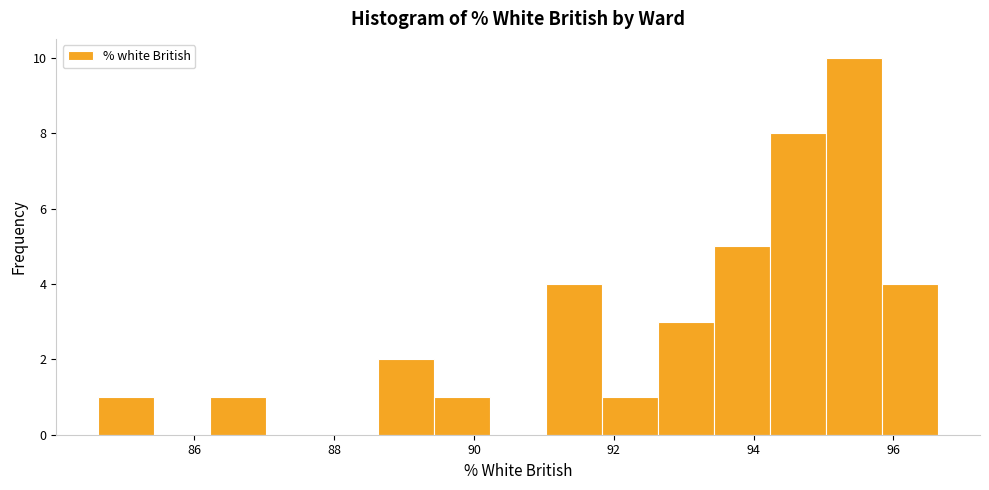

How tall is the bar that spans 88.6 to 89.4 on the x-axis? Neither the bar edges nor the heights are printed on the chart, so give them approximately, as read against the axes.

2